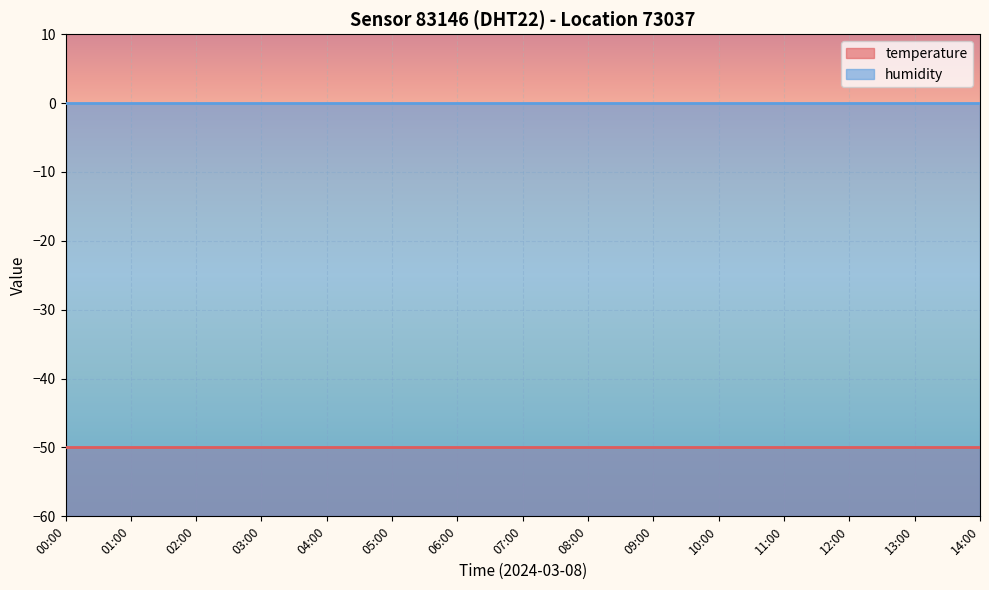

True or false: humidity and temperature cross at least once.

False